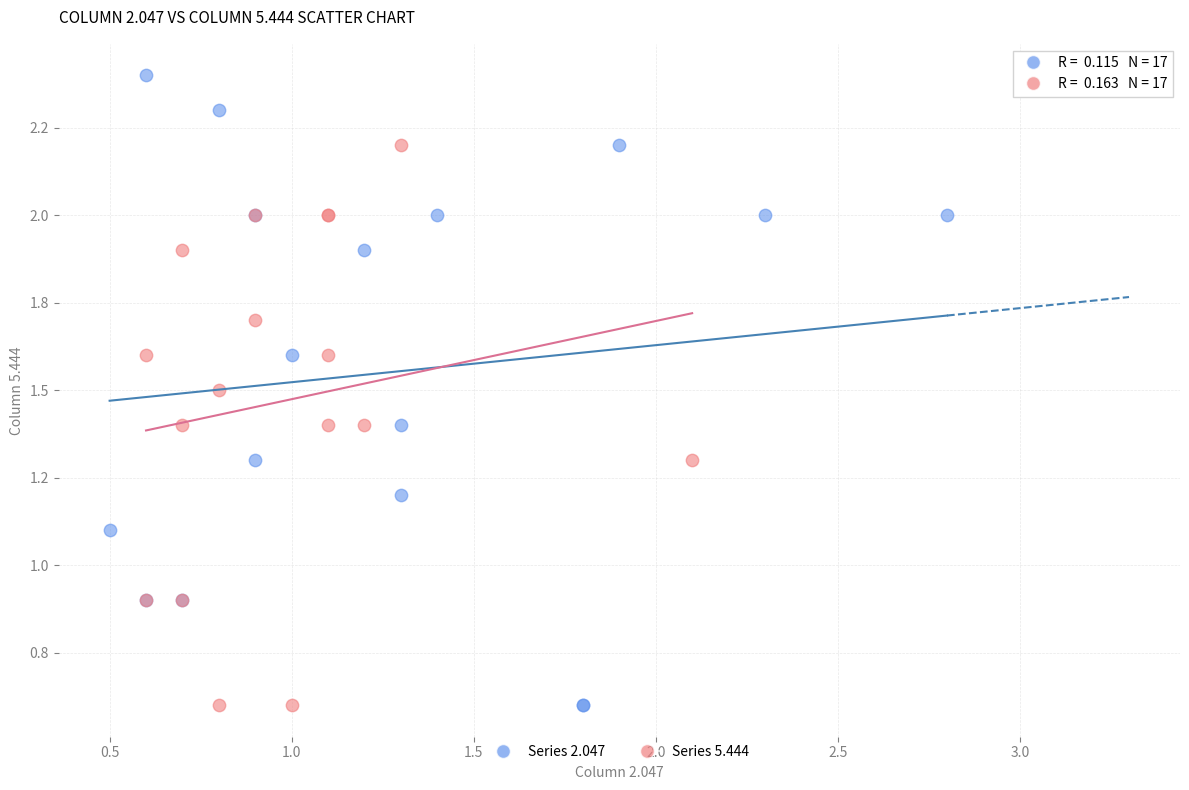

Which series contains the highest Y value?

Series 2.047